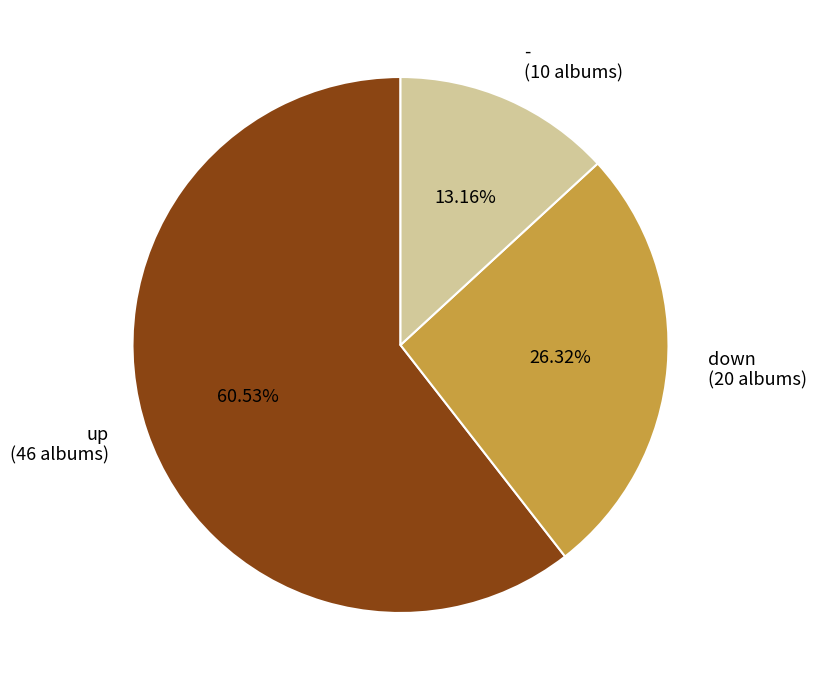

The up slice represents 61% of the pie. True or false?

True